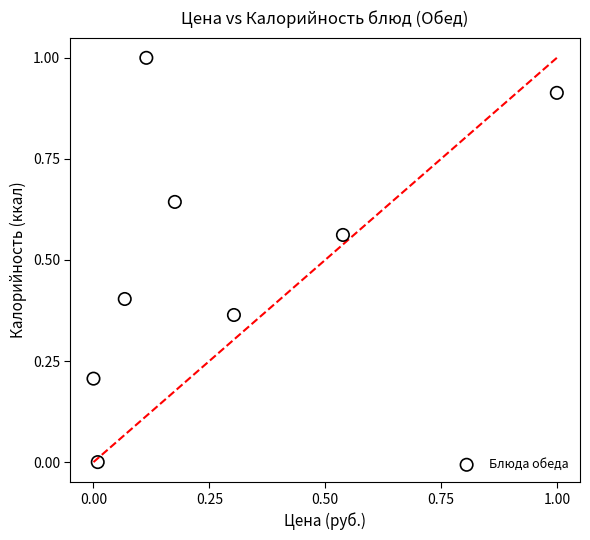

What is the range of Y values (max minus min)?

1.0